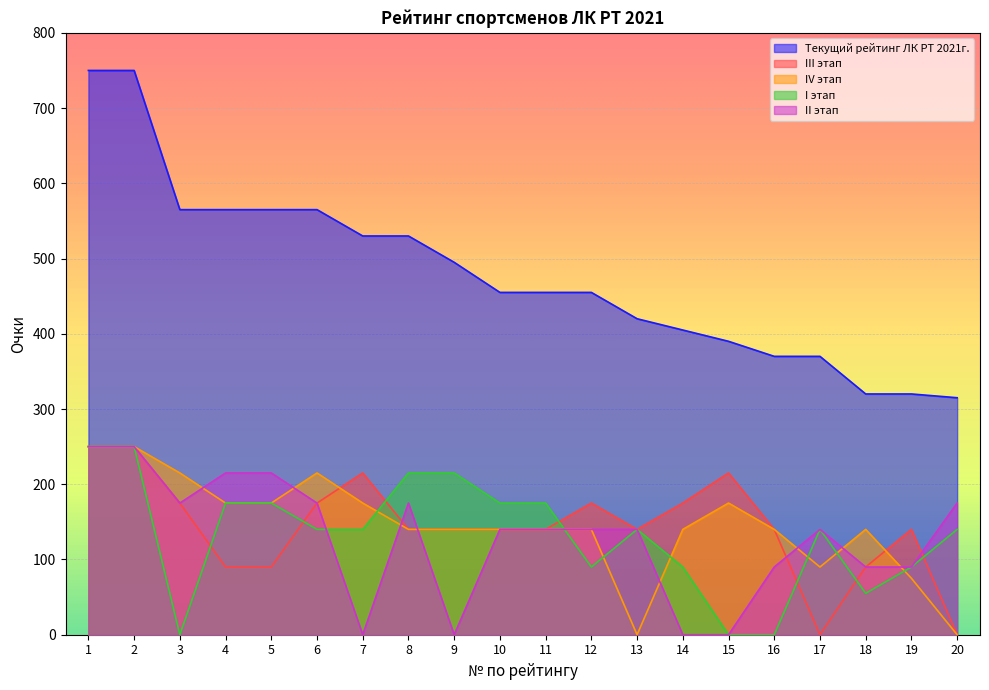

At how many categories does at least one series exceed 536?

6